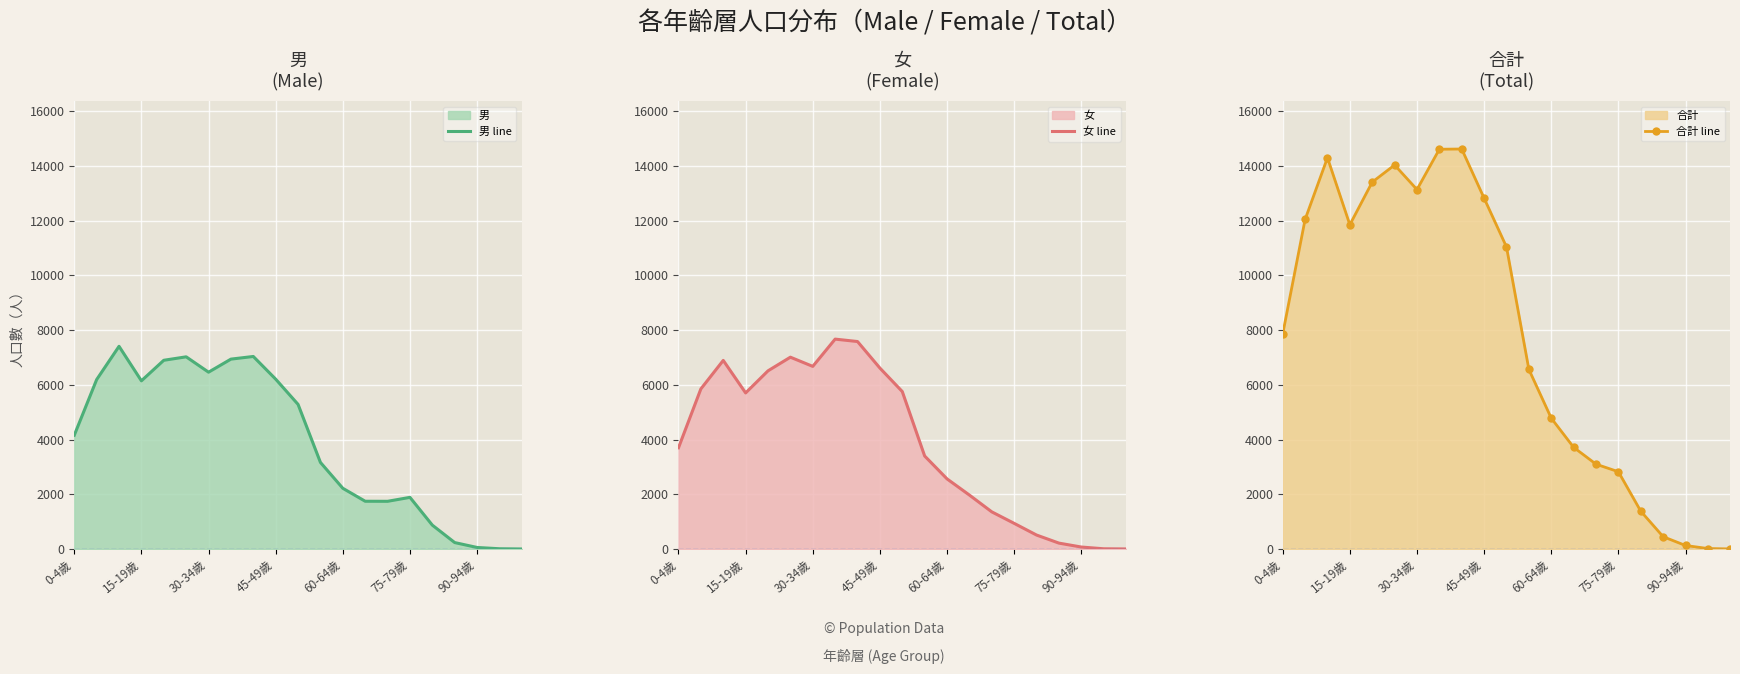

What is the difference between the maximum and minimum values in the 合計 line series?

14615